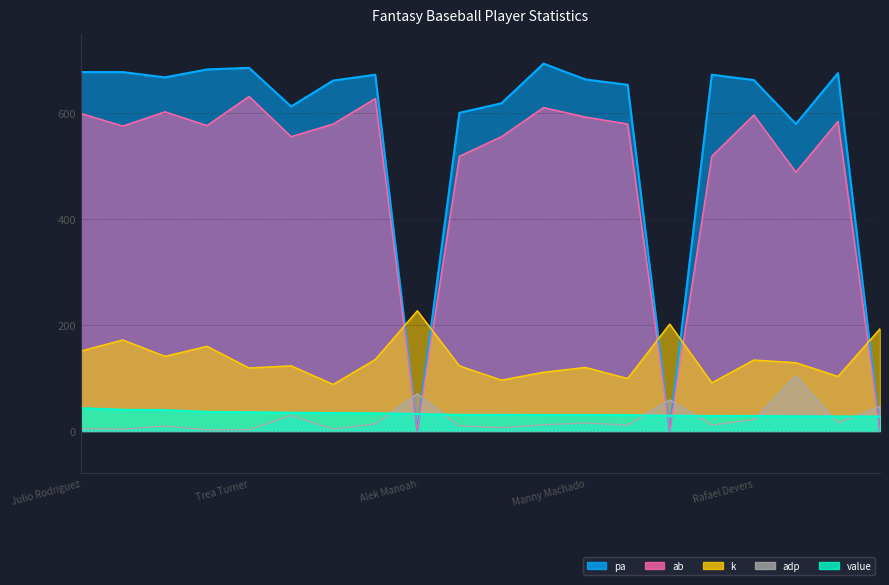

The value of ab at Aaron Judge is 810.9. True or false?

False